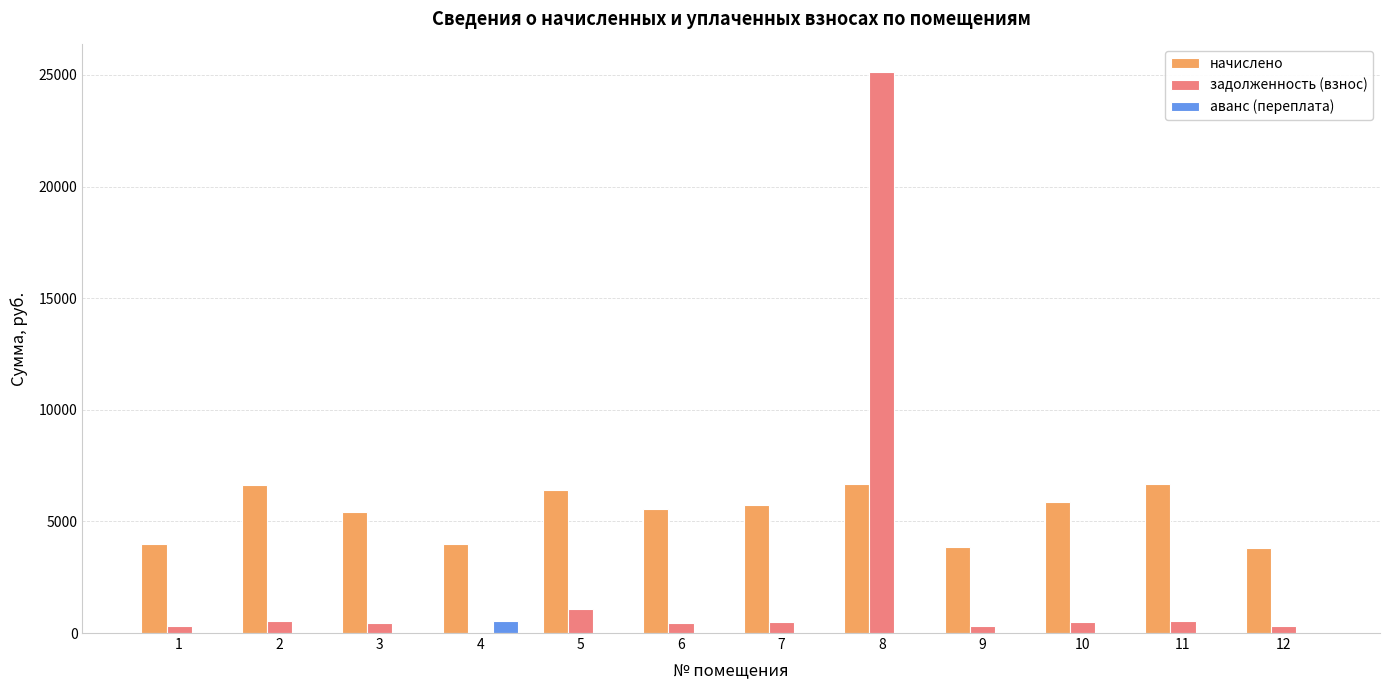

The value of задолженность (взнос) at 4 is 12396.0. True or false?

False